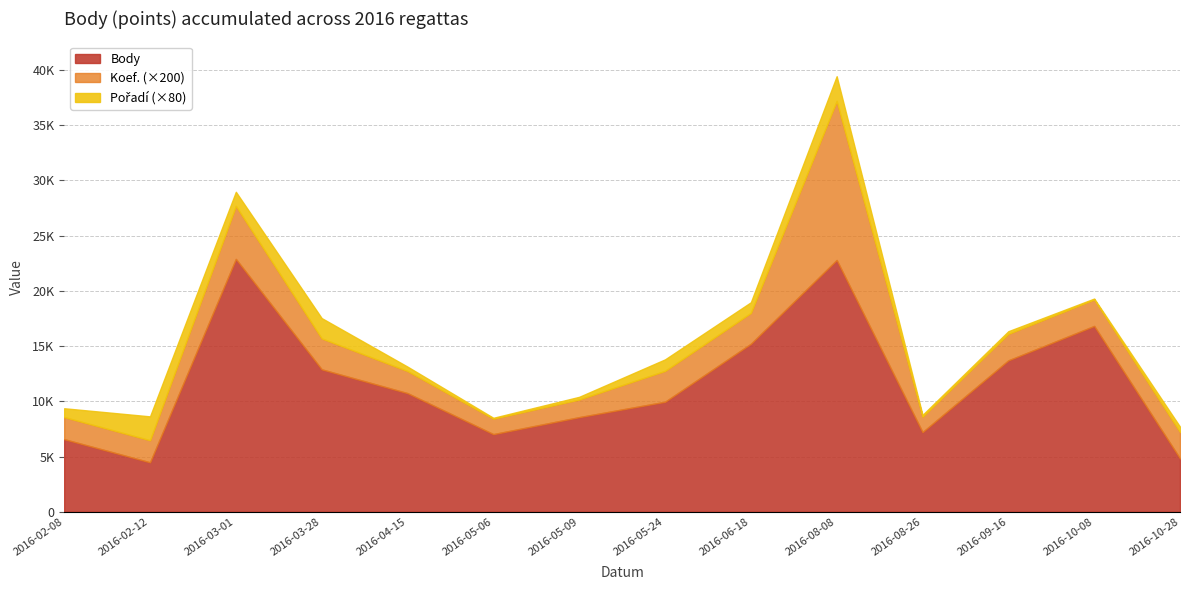

How many values in the Pořadí series exceed 10?

6